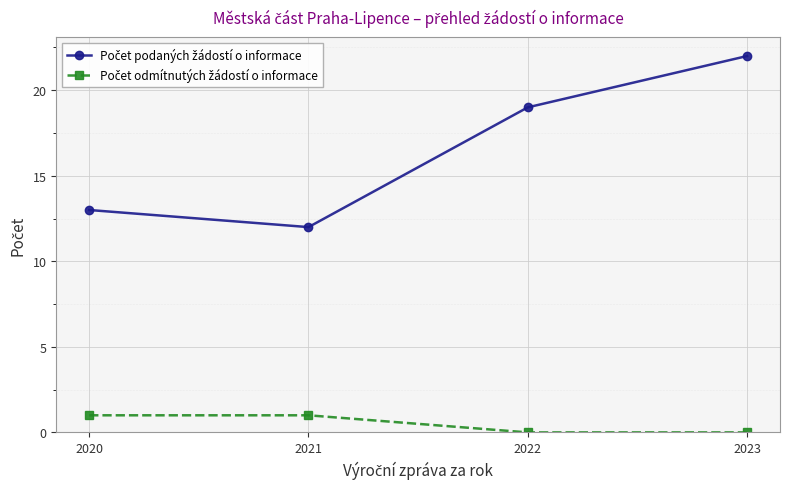

What is the difference between the highest and lowest values at 2020?

12